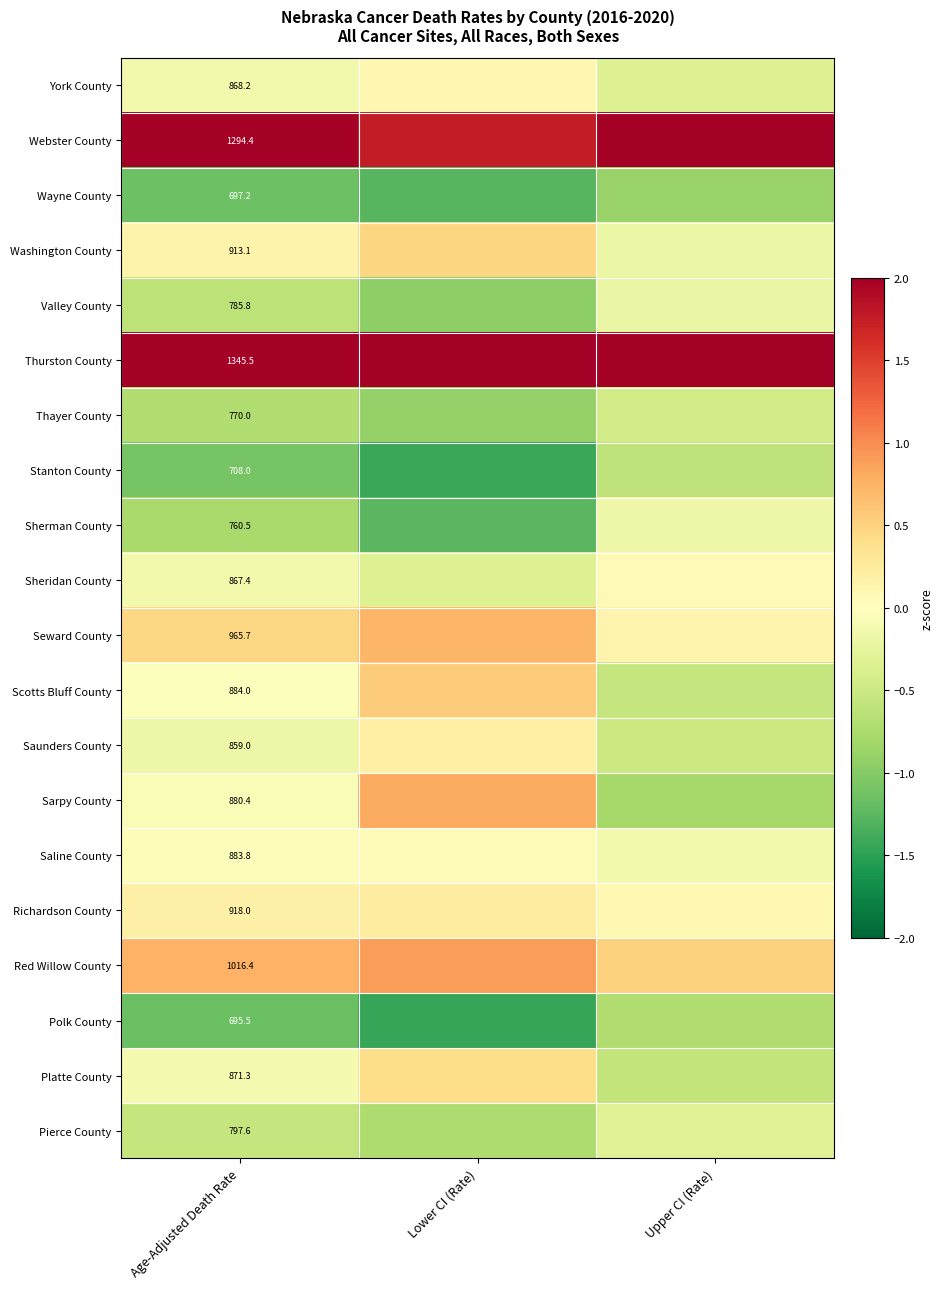

True or false: Stanton County has a value of -1.4 at Lower CI (Rate).

True